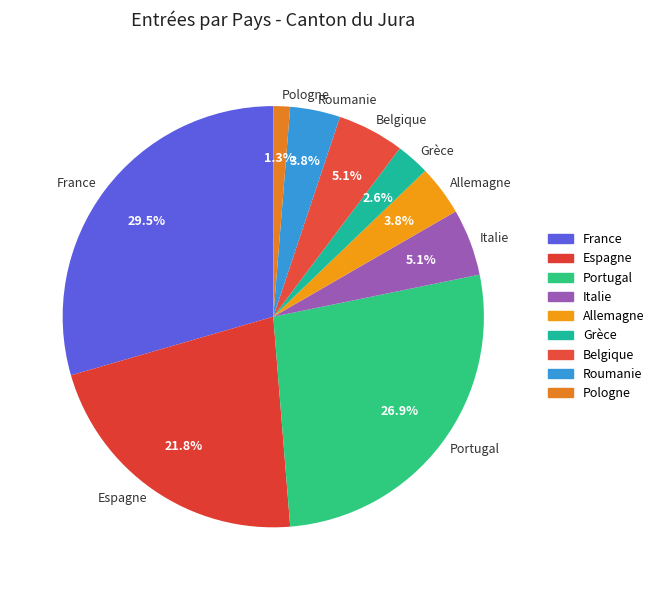

Which has a higher value, France or Portugal?

France